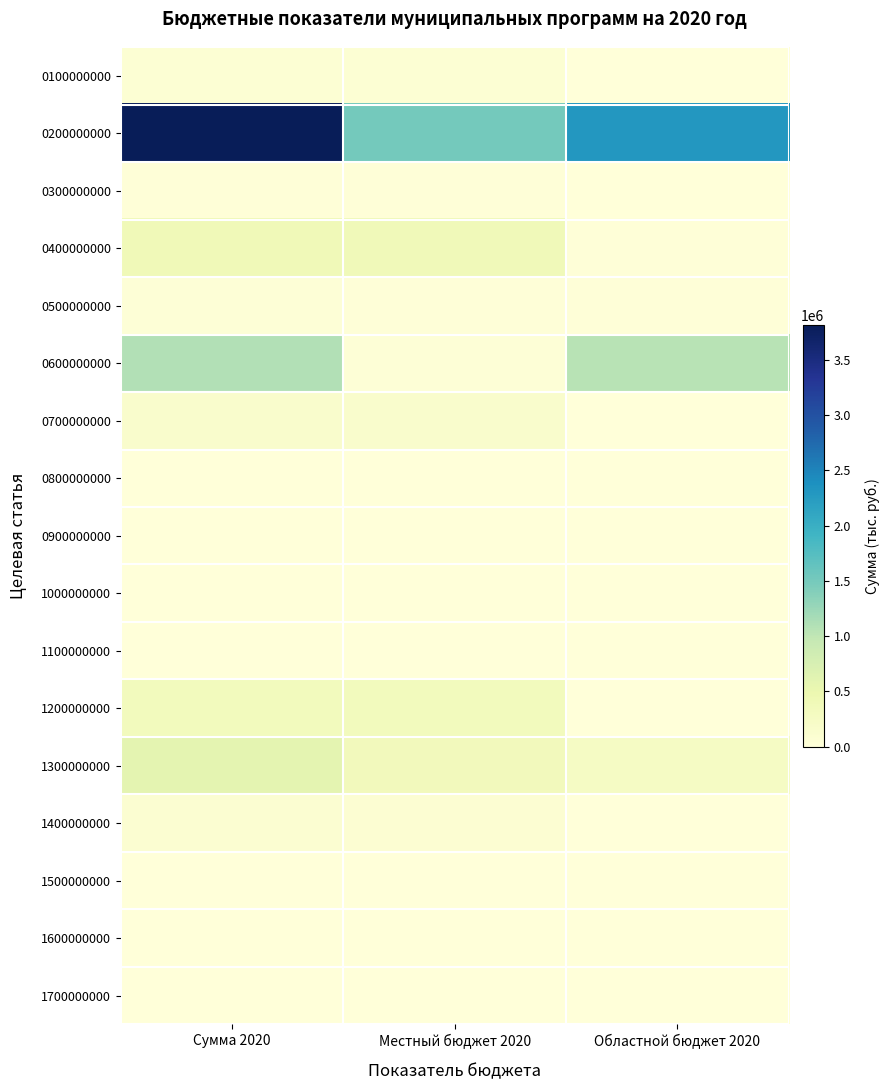

Which has a higher value, Сумма 2020 or Областной бюджет 2020?

Сумма 2020